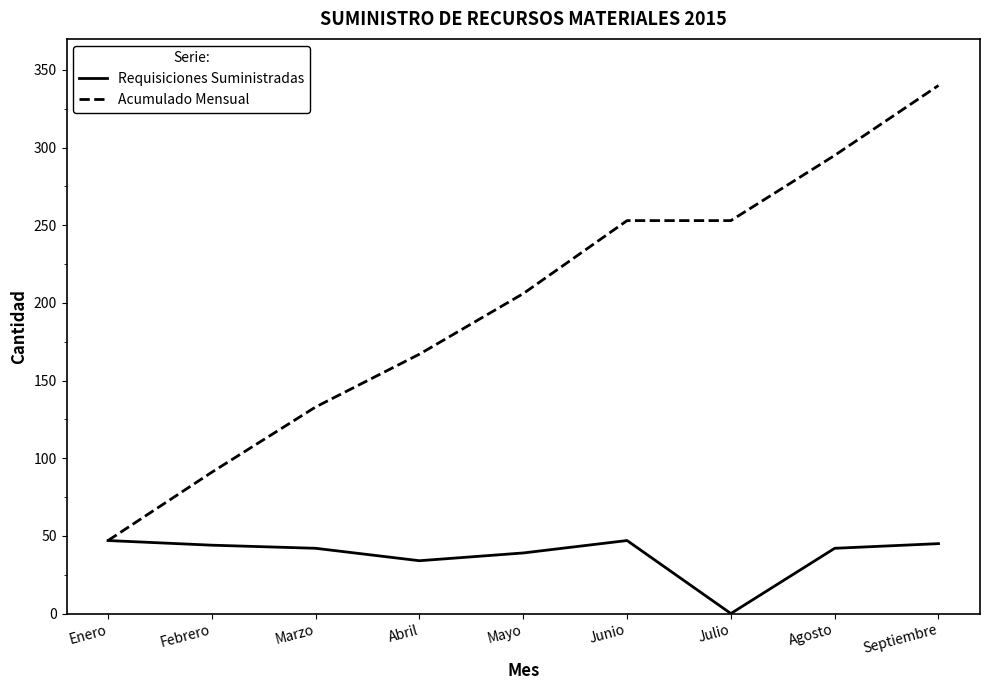

How many categories are shown in the chart?

9